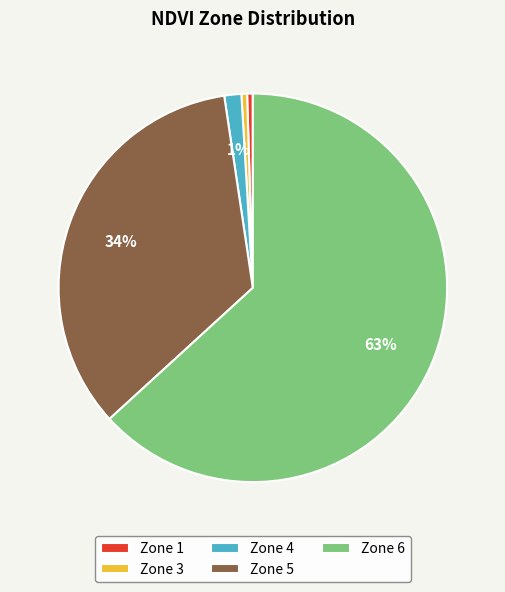

Is there a majority slice in this chart?

Yes